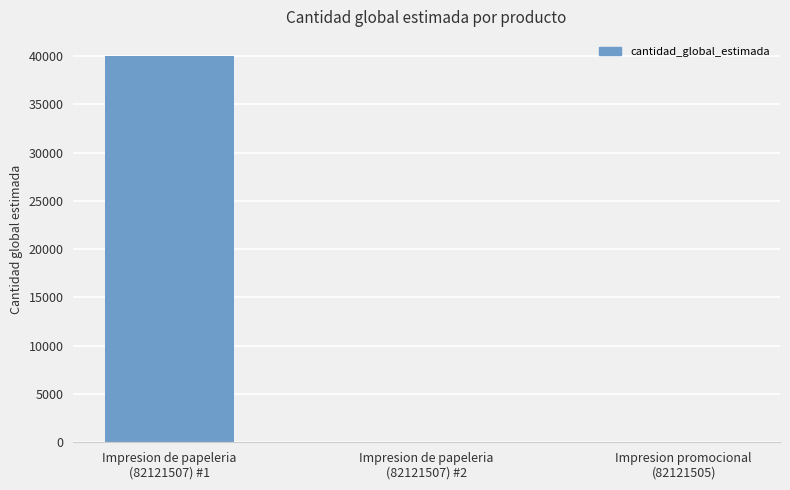

What is the sum of all values?

40022